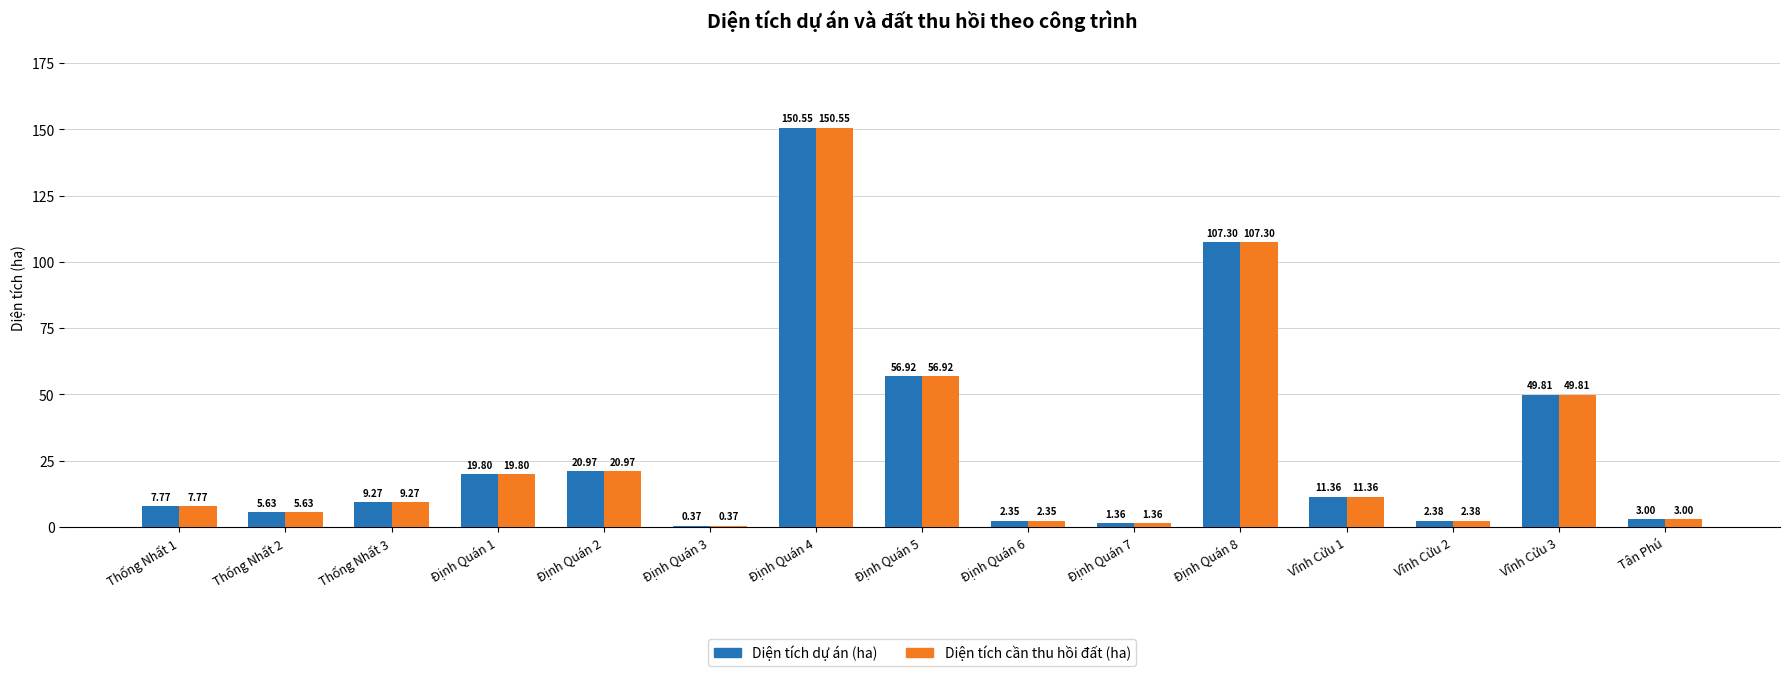

What is the sum of the Diện tích cần thu hồi đất (ha) values at Định Quán 4 and Định Quán 2?

171.5